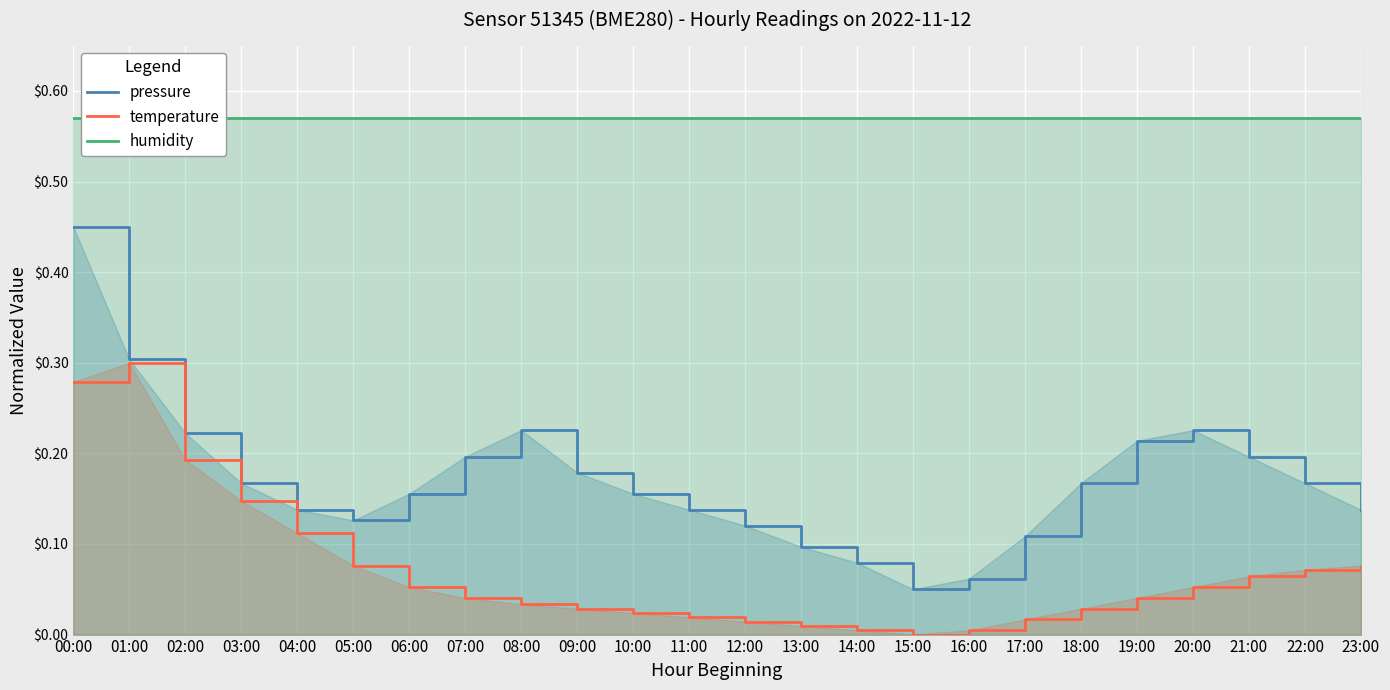

What is the difference between the highest and lowest values at 22:00?

0.1